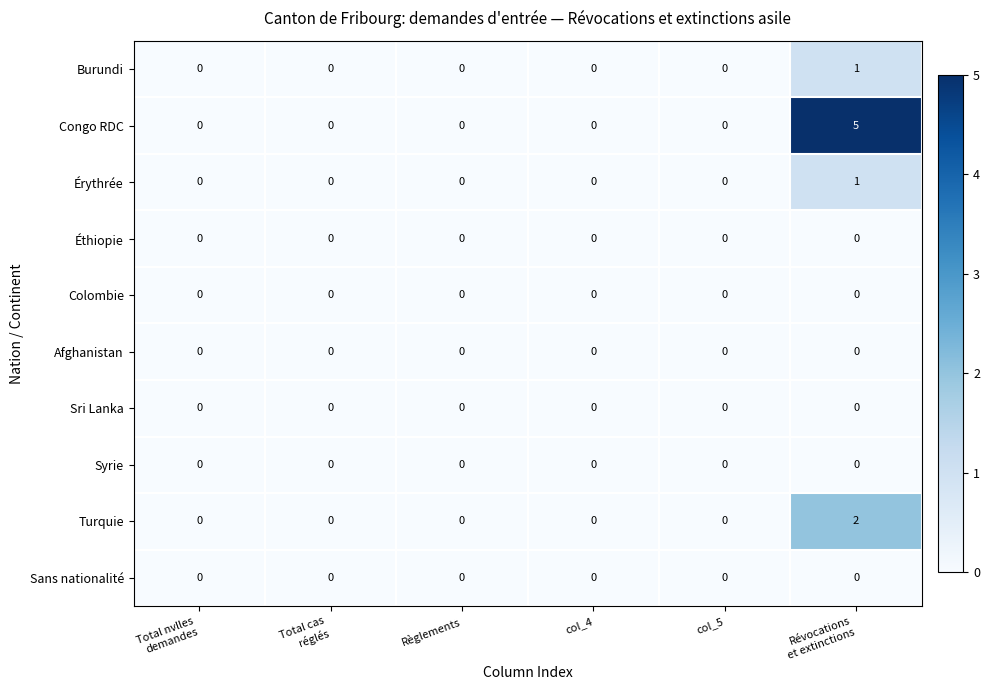

Is it true that Afghanistan equals 0 at Règlements?

True